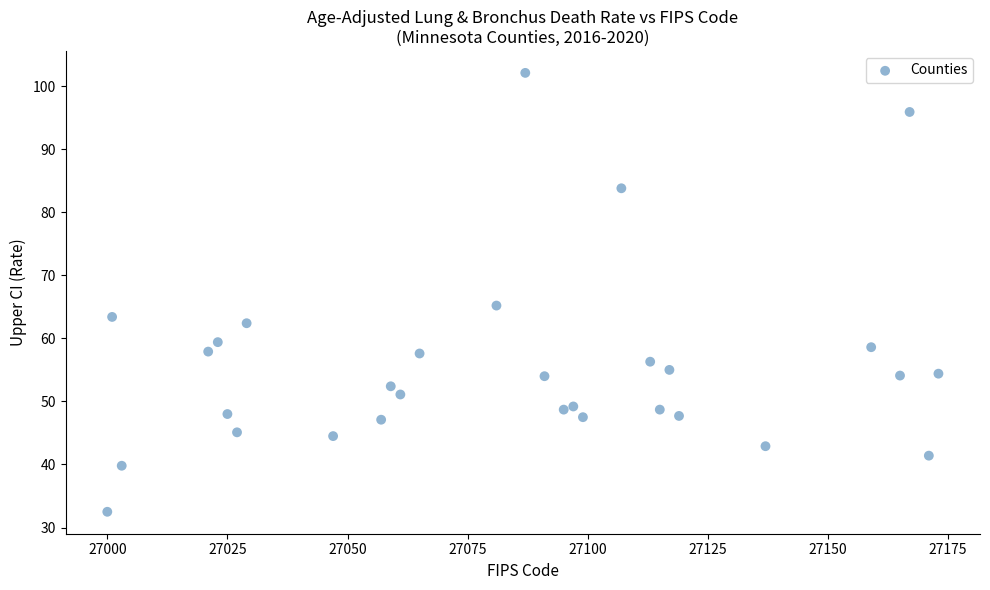

What is the range of Y values (max minus min)?

69.6